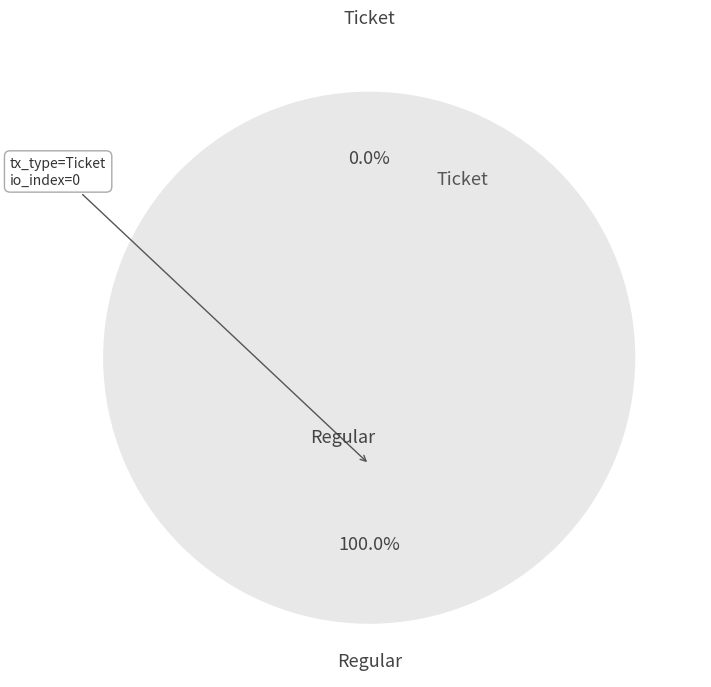

What is the total percentage of Regular (io_index=5) and Ticket (io_index=0)?

100.0%